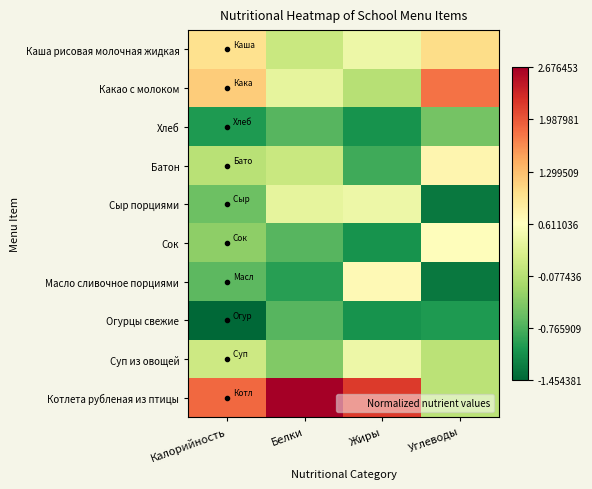

Which has a higher value, Углеводы or Калорийность?

Углеводы